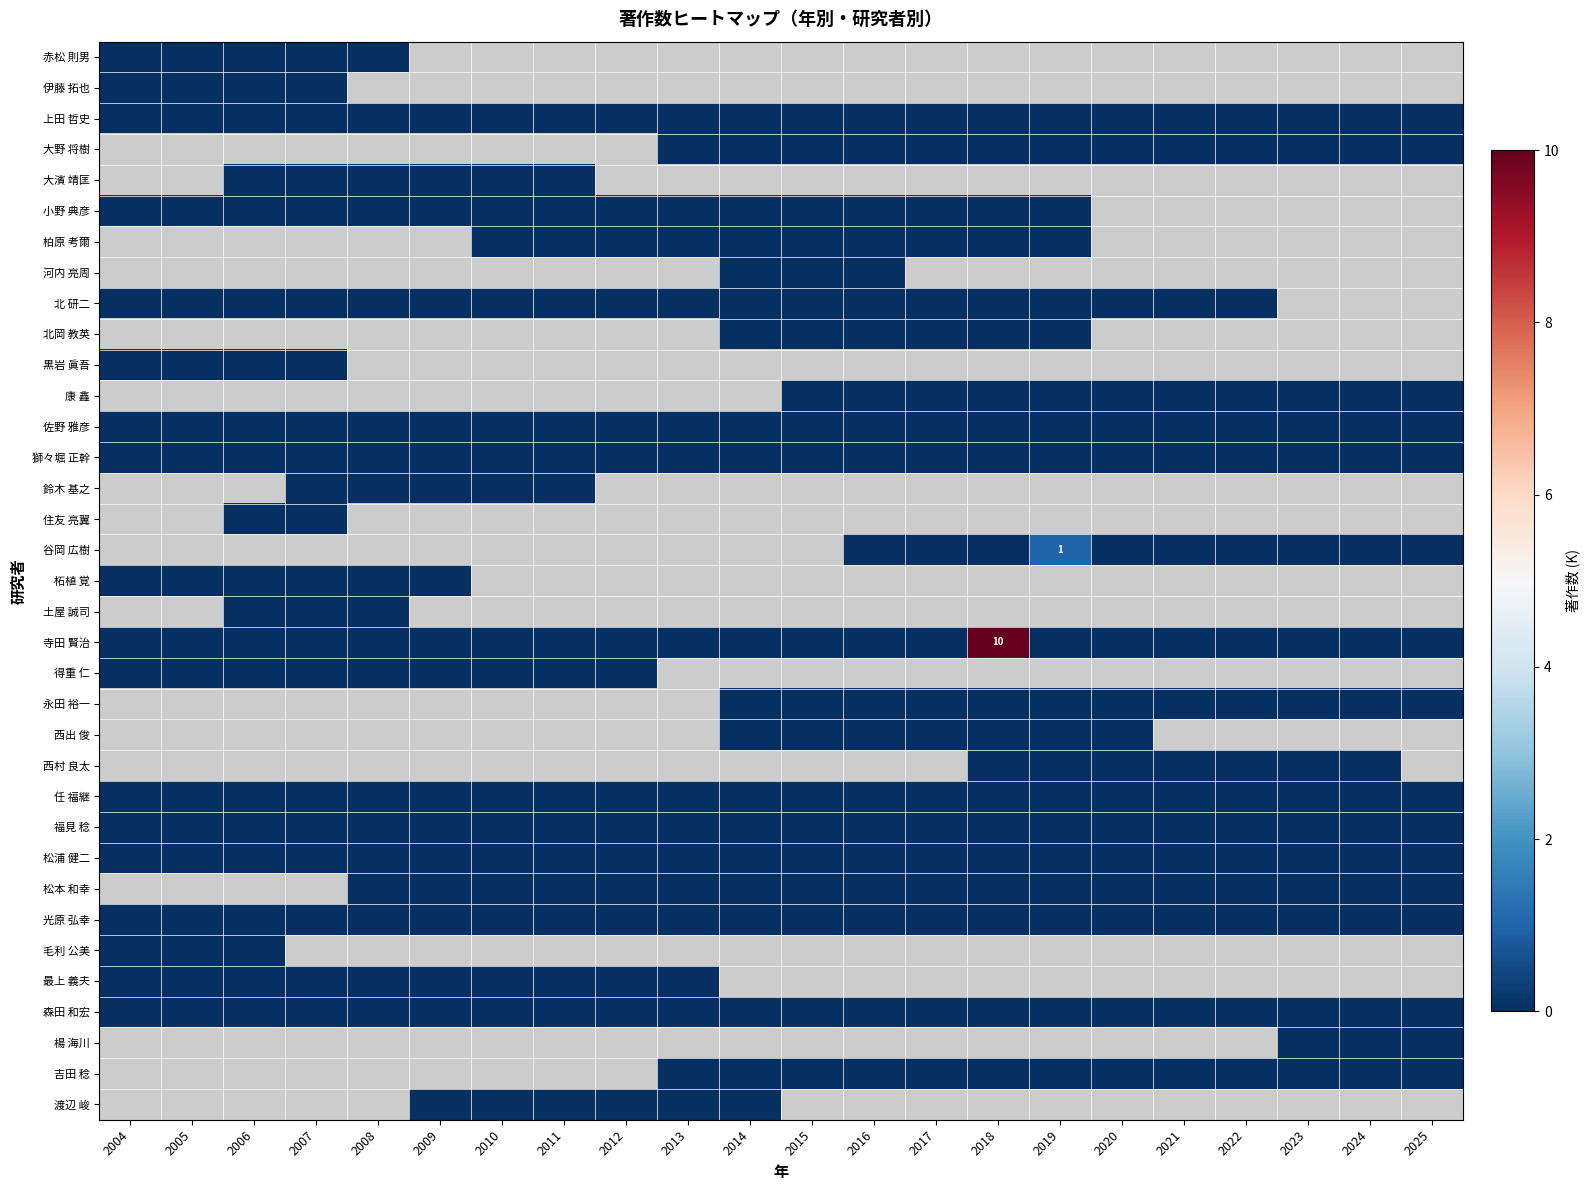

Which series has the largest total across all categories?

寺田 賢治